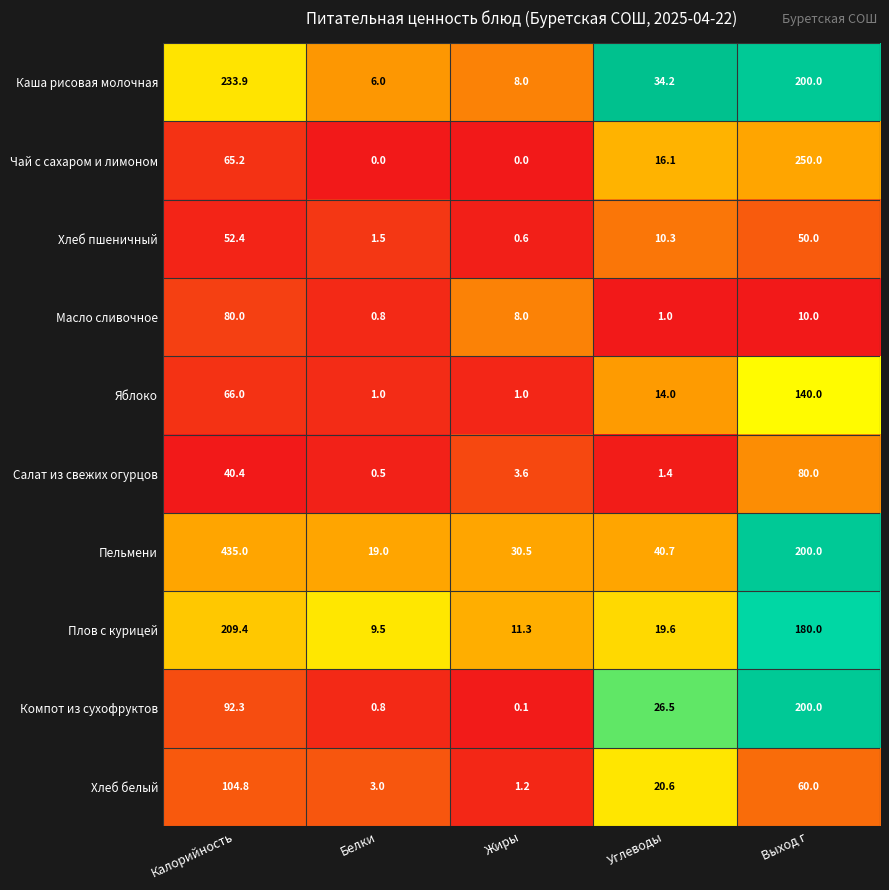

At which label does Масло сливочное first exceed 8?

Калорийность